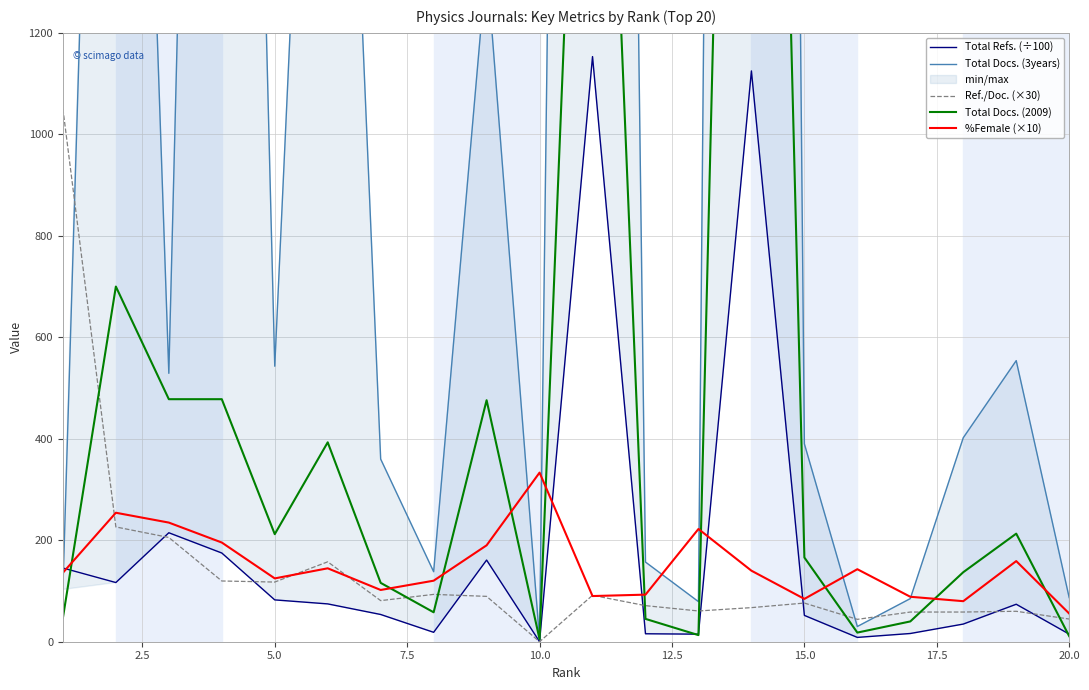

Which series has the largest total across all categories?

Total Docs. (3years)